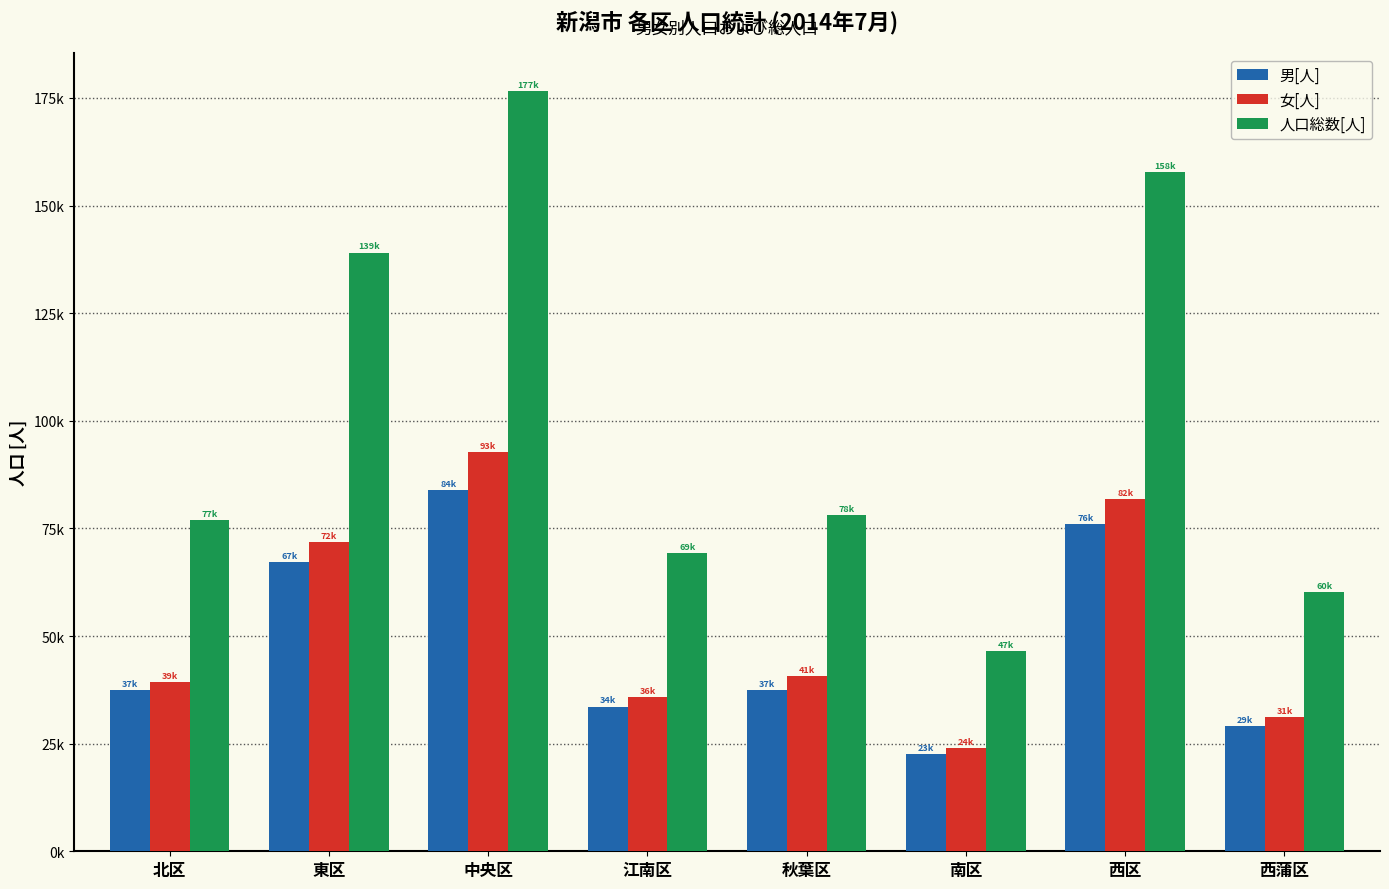

Which category has the lowest value in the 男[人] series?

南区